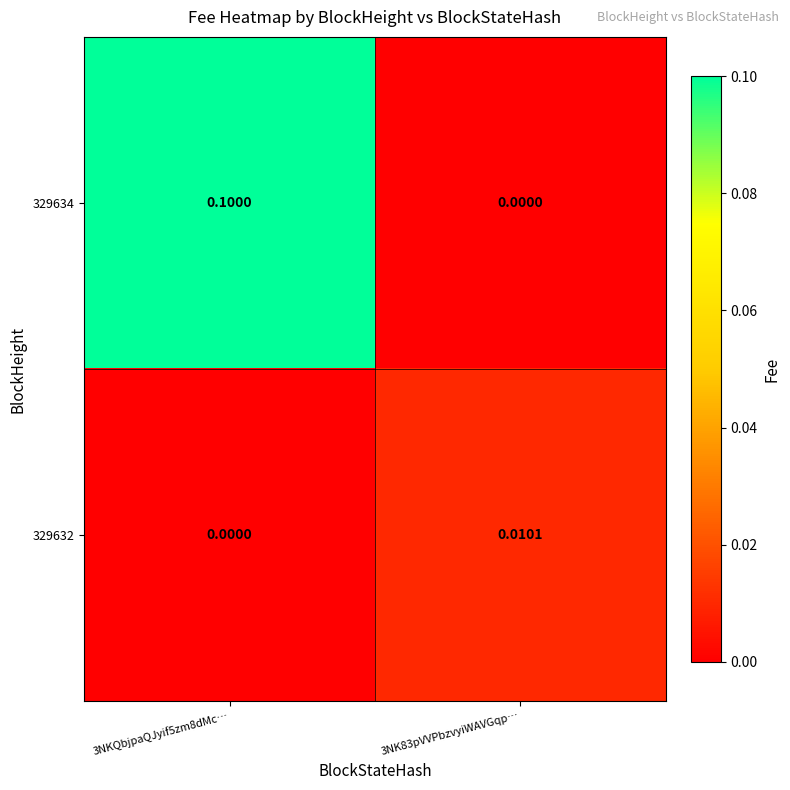

List the series in order of their peak value, highest first.

329634, 329632